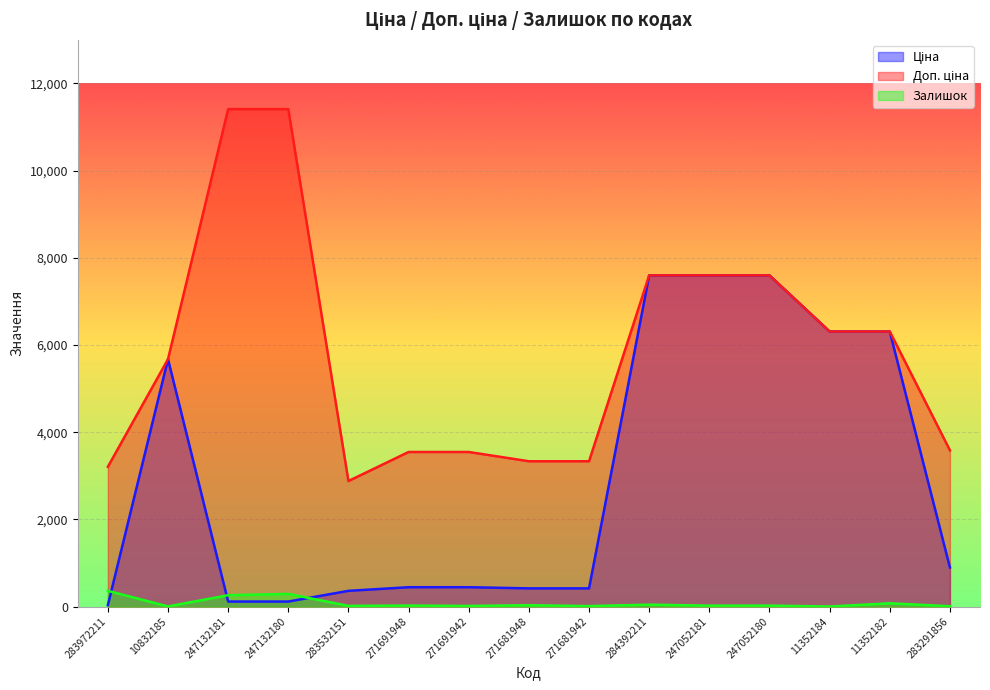

Between 283972211 and 271681942, which series saw the biggest shift?

Ціна